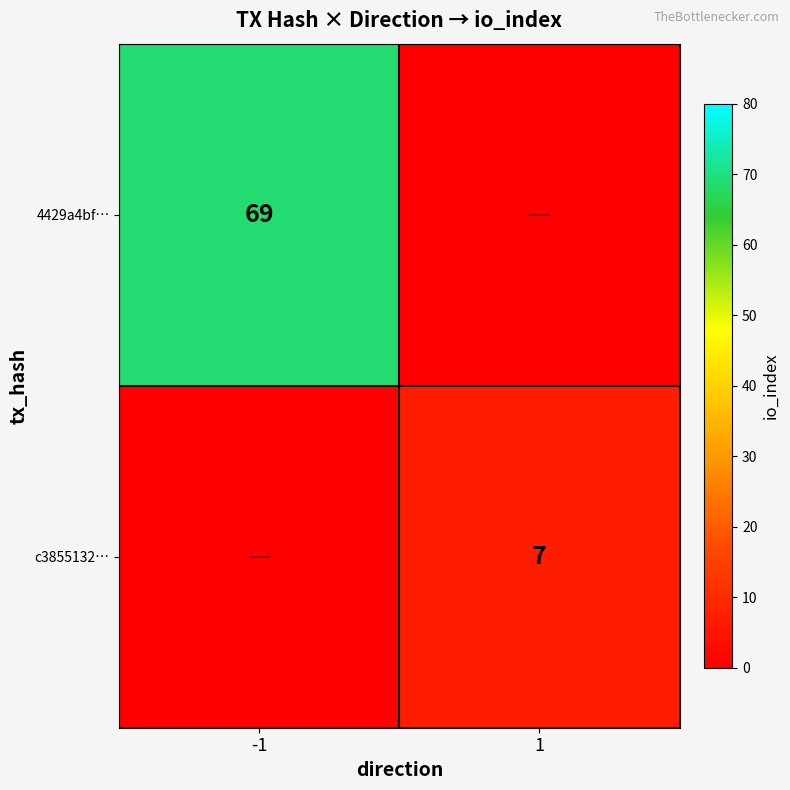

True or false: 4429a4bf… has a value of 35 at -1.

False